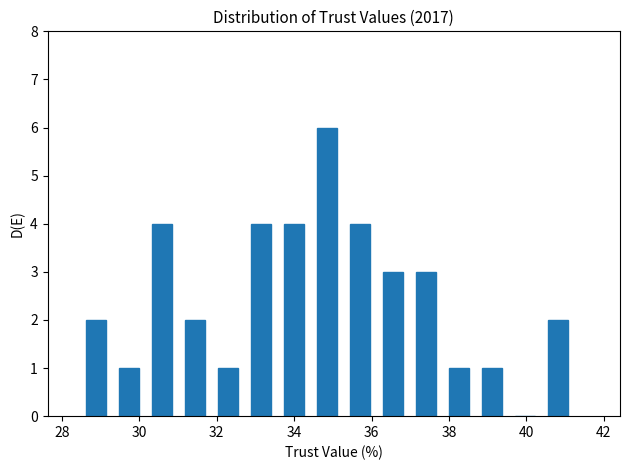

How tall is the bar that spans 28.6 to 29.4 on the x-axis? Neither the bar edges nor the heights are printed on the chart, so give them approximately, as read against the axes.

2